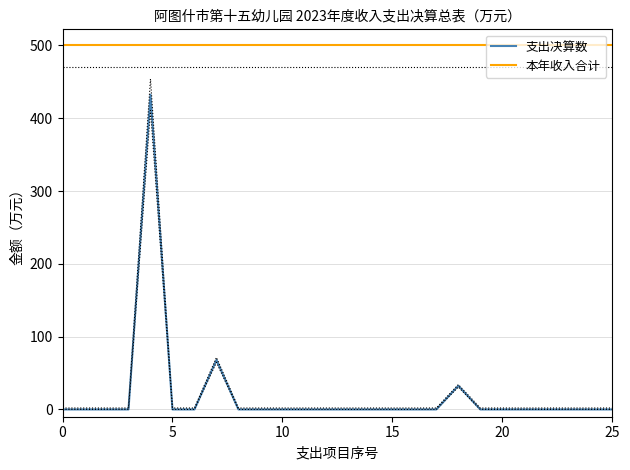

Does the chart display data point markers on the line(s)?

No